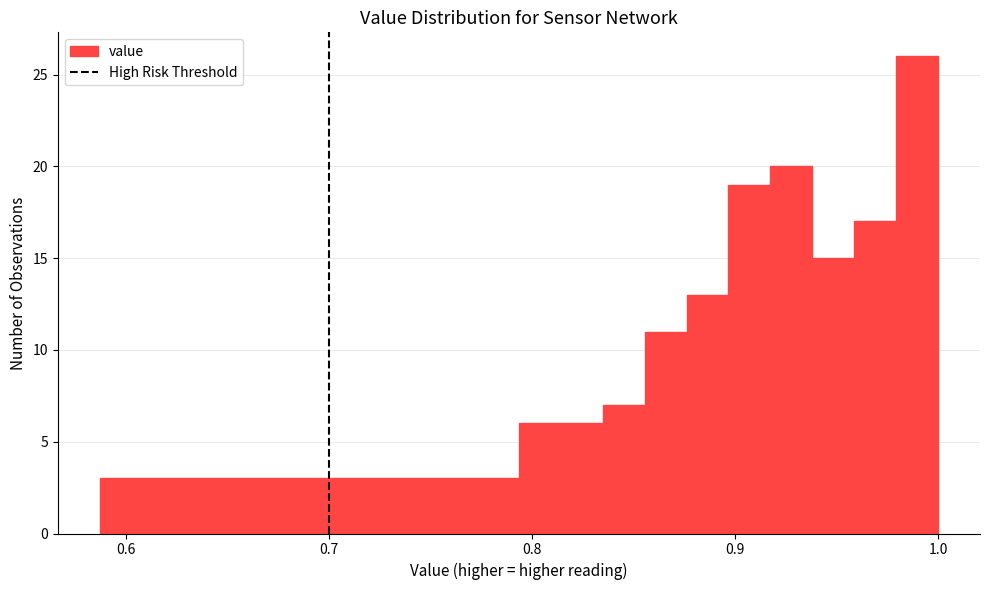

Around what value on the x-axis is the tallest bar? Give the approximate position of its centre, as read against the axis.

0.99